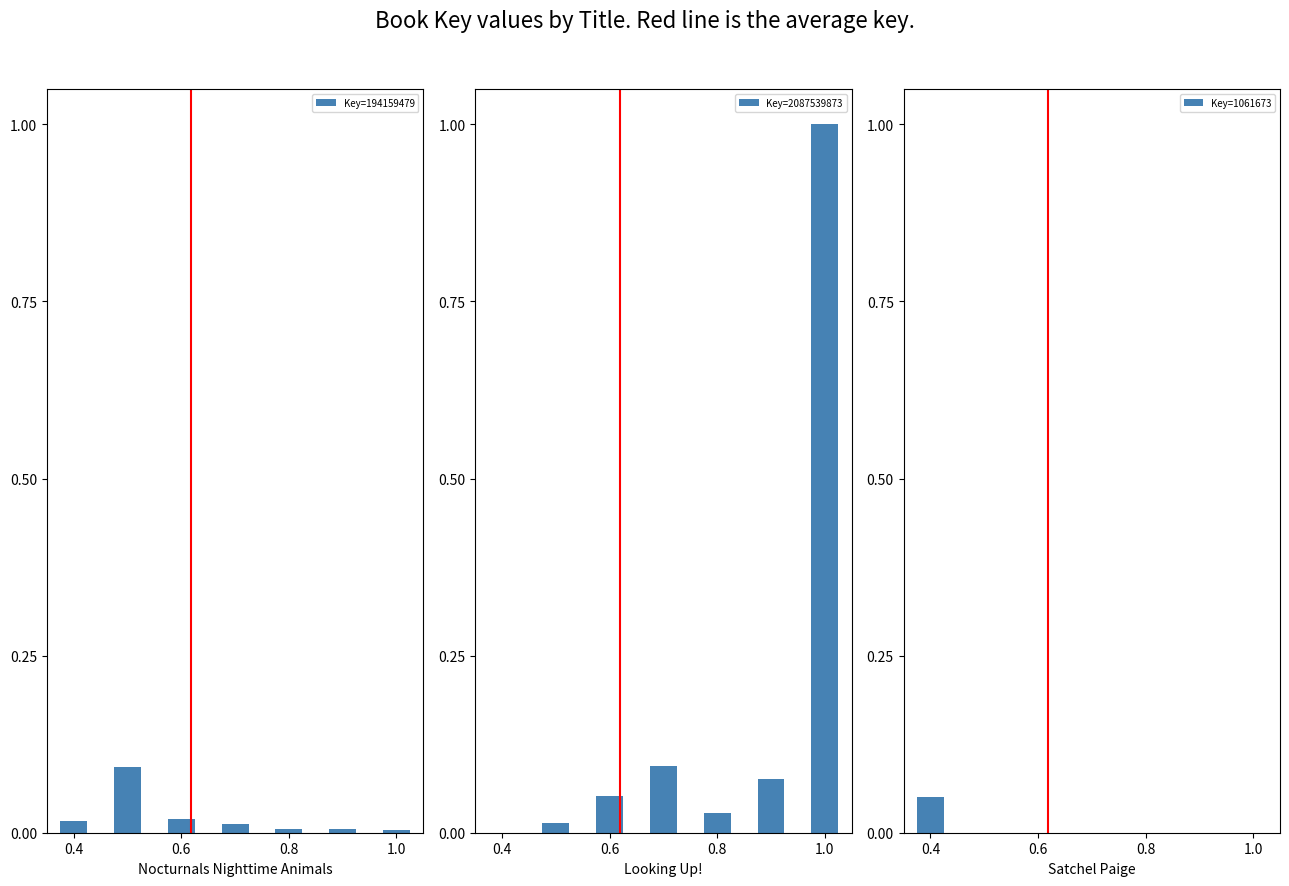

The value of Key=1061673 at 1.0 is 0.0. True or false?

False